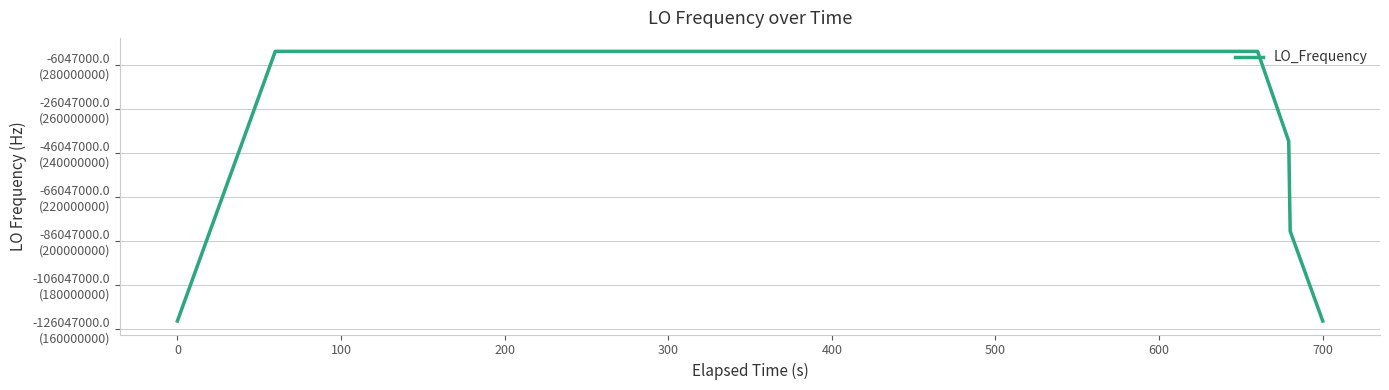

Reading left to right, what are all the values shown in this chart?

163455428.8	204319285.5	245183142.5	286046999.7	286046999.5	286046999.7	286046999.7	286046998.8	286046999.4	286047000.0	286047000.3	286047000.2	286047000.1	286047000.3	286047000.3	286047000.2	286046999.4	286046999.4	286046999.7	286047000.2	286047000.3	286047000.6	286047000.4	286047000.7	286047000.2	286046999.9	286047000.4	286046999.8	286047000.1	286046999.8	286046999.9	286047000.1	286047000.0	286046999.3	286046999.9	286046999.5	286046999.9	245183142.8	204319285.5	163455428.5